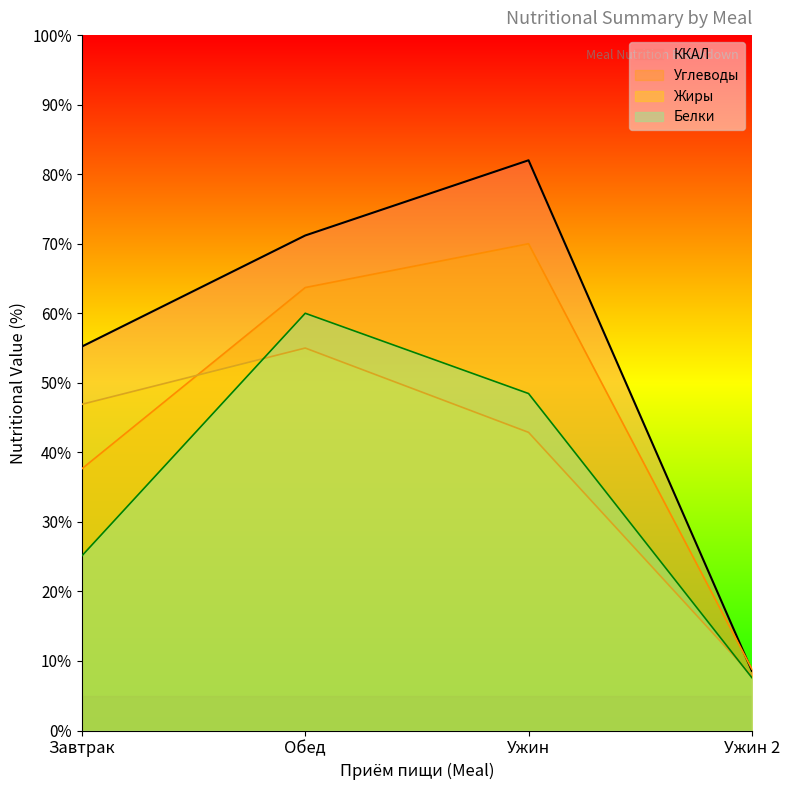

Where is Жиры nearest to the value 31?

Ужин